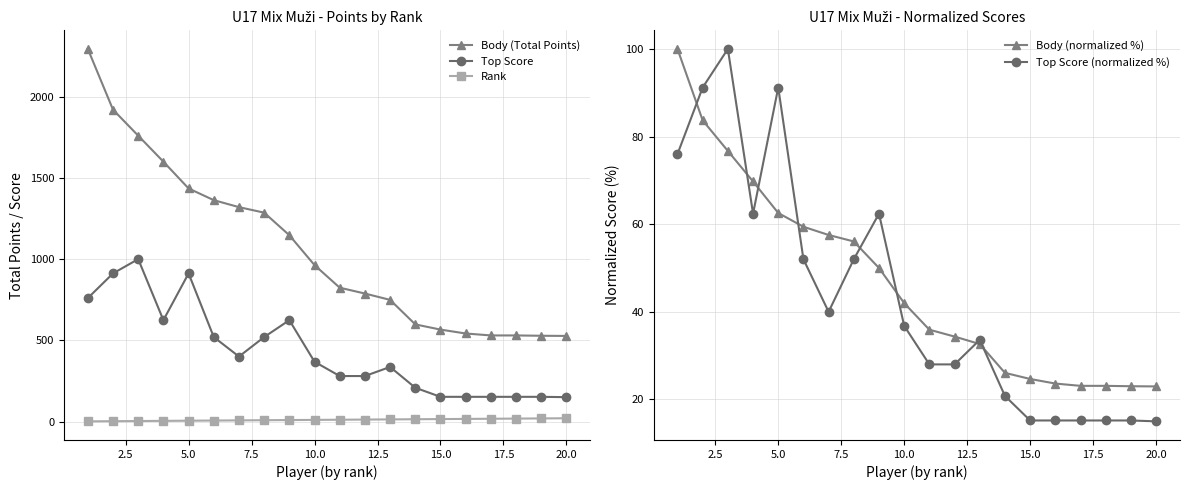

True or false: Body (normalized %) and Top Score cross at least once.

False